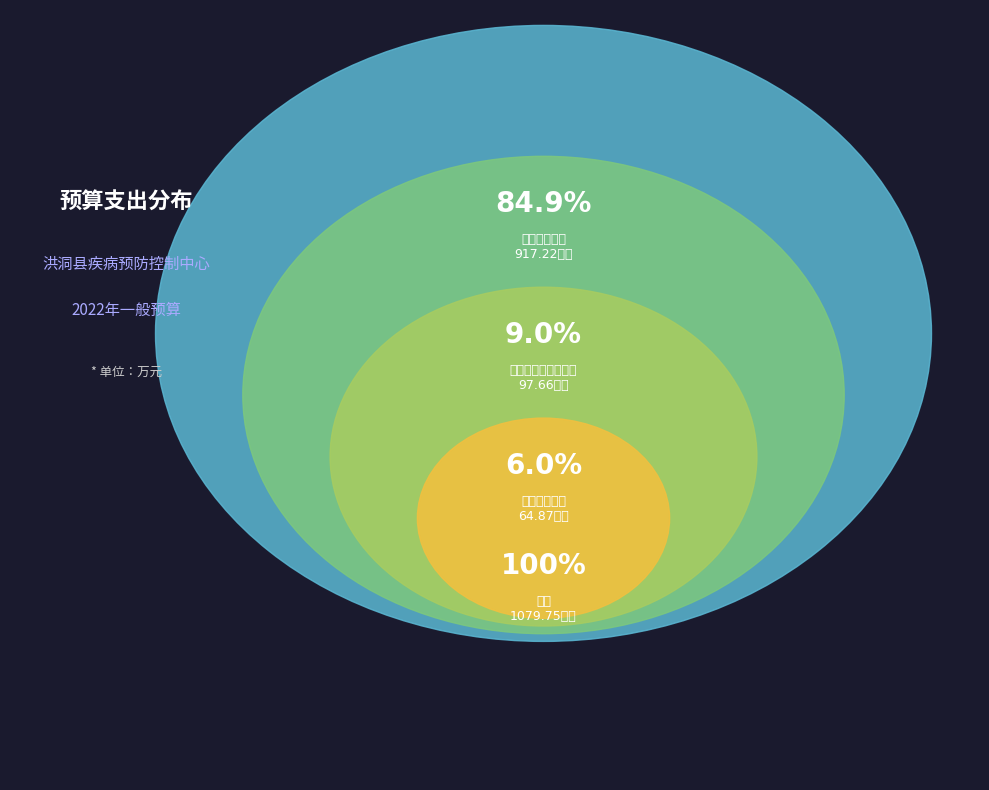

To the nearest percent, what is the difference between the 住房保障支出 and 社会保障和就业支出 slice percentages?

3%